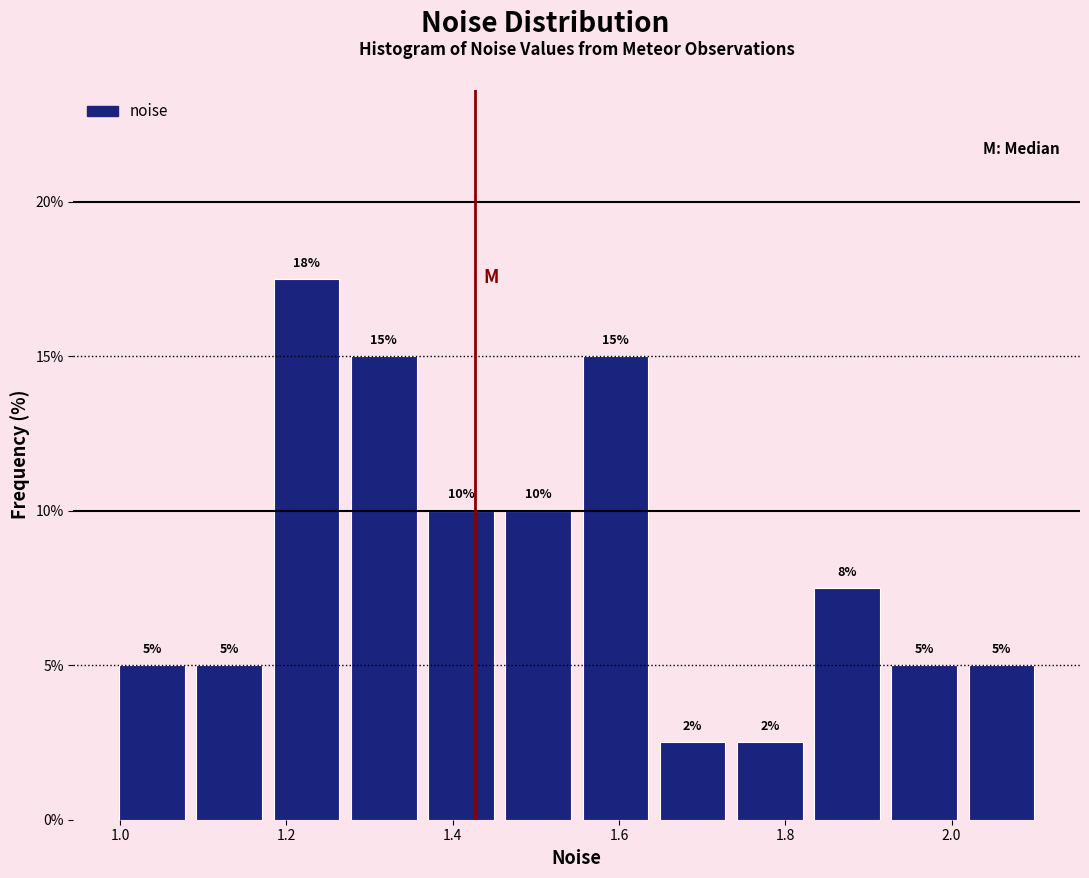

Which range on the x-axis has the tallest bar?

1.18 to 1.28